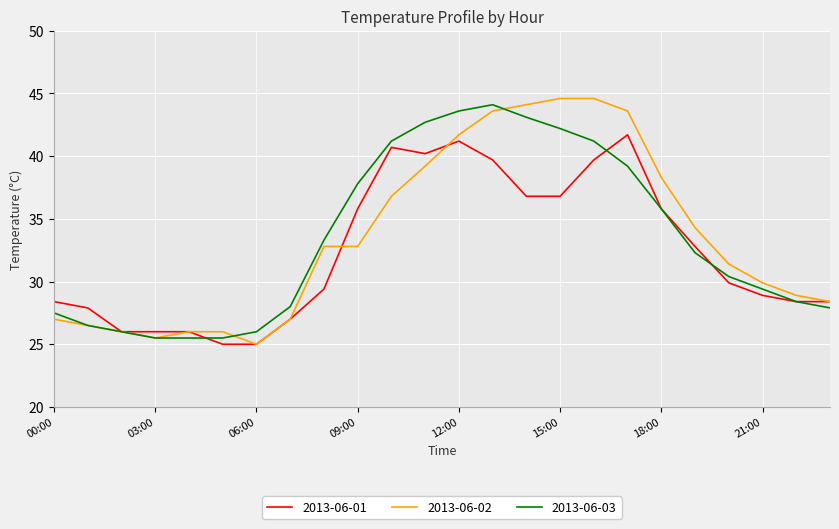

What is the minimum value shown in the chart?

25.0